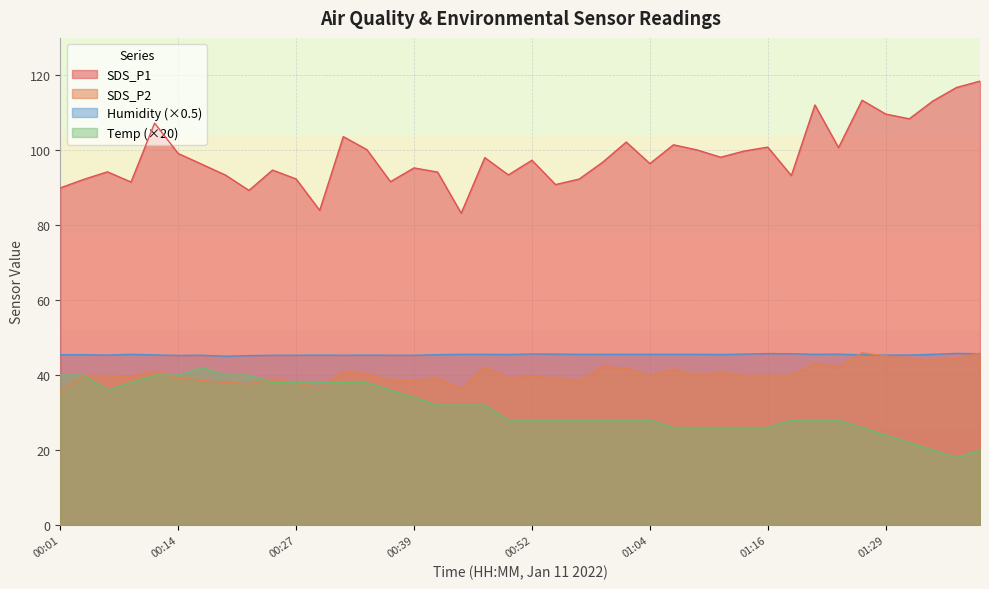

Where do Humidity and SDS_P2 first cross each other?

01:24 and 01:26